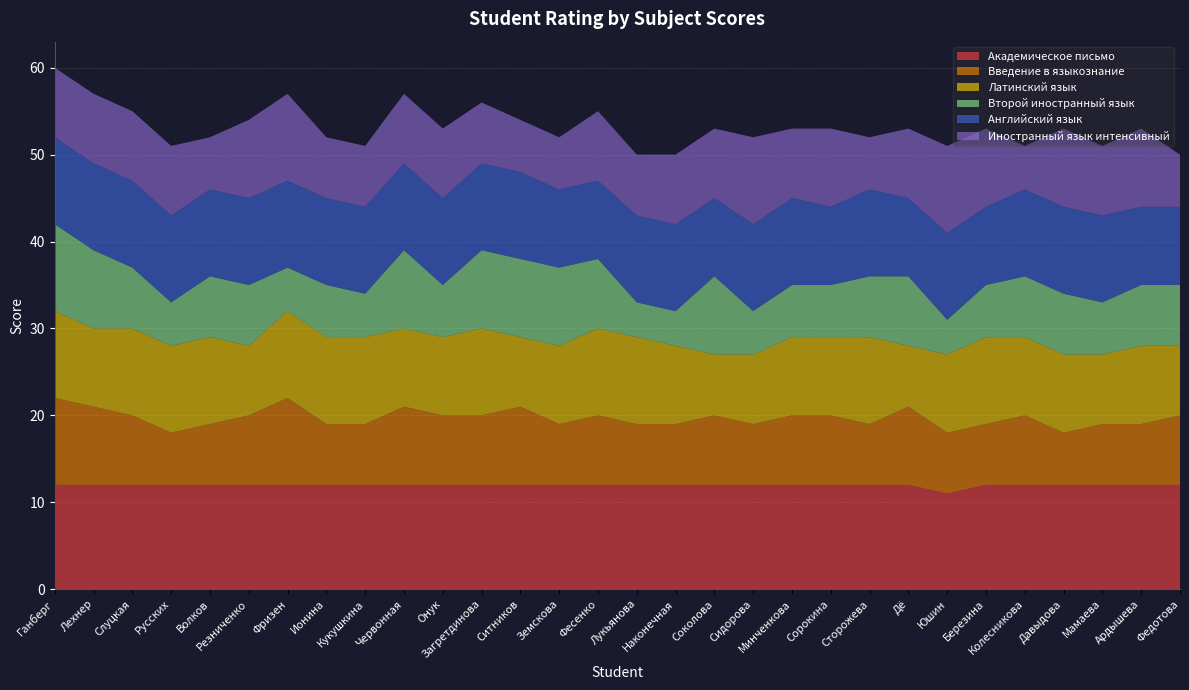

Reading right to left, what are all the values shown in this chart?

Академическое письмо: 12	12	12	12	12	12	11	12	12	12	12	12	12	12	12	12	12	12	12	12	12	12	12	12	12	12	12	12	12	12
Введение в языкознание: 8	7	7	6	8	7	7	9	7	8	8	7	8	7	7	8	7	9	8	8	9	7	7	10	8	7	6	8	9	10
Латинский язык: 8	9	8	9	9	10	9	7	10	9	9	8	7	9	10	10	9	8	10	9	9	10	10	10	8	10	10	10	9	10
Второй иностранный язык: 7	7	6	7	7	6	4	8	7	6	6	5	9	4	4	8	9	9	9	6	9	5	6	5	7	7	5	7	9	10
Английский язык: 9	9	10	10	10	9	10	9	10	9	10	10	9	10	10	9	9	10	10	10	10	10	10	10	10	10	10	10	10	10
Иностранный язык интенсивный: 6	9	8	9	5	9	10	8	6	9	8	10	8	8	7	8	6	6	7	8	8	7	7	10	9	6	8	8	8	8